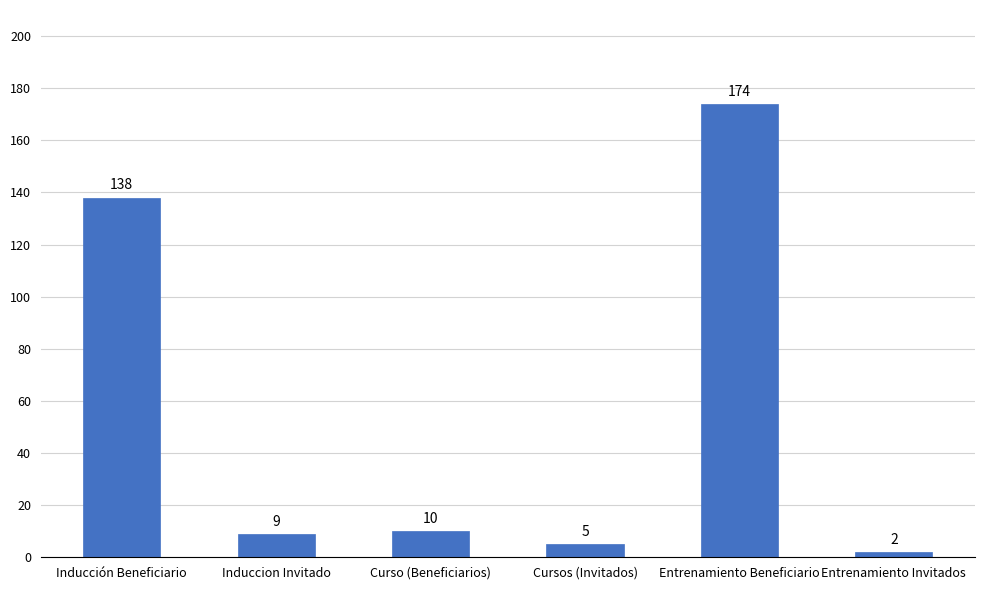

Rank the categories by value from highest to lowest.

Entrenamiento Beneficiario, Inducción Beneficiario, Curso (Beneficiarios), Induccion Invitado, Cursos (Invitados), Entrenamiento Invitados